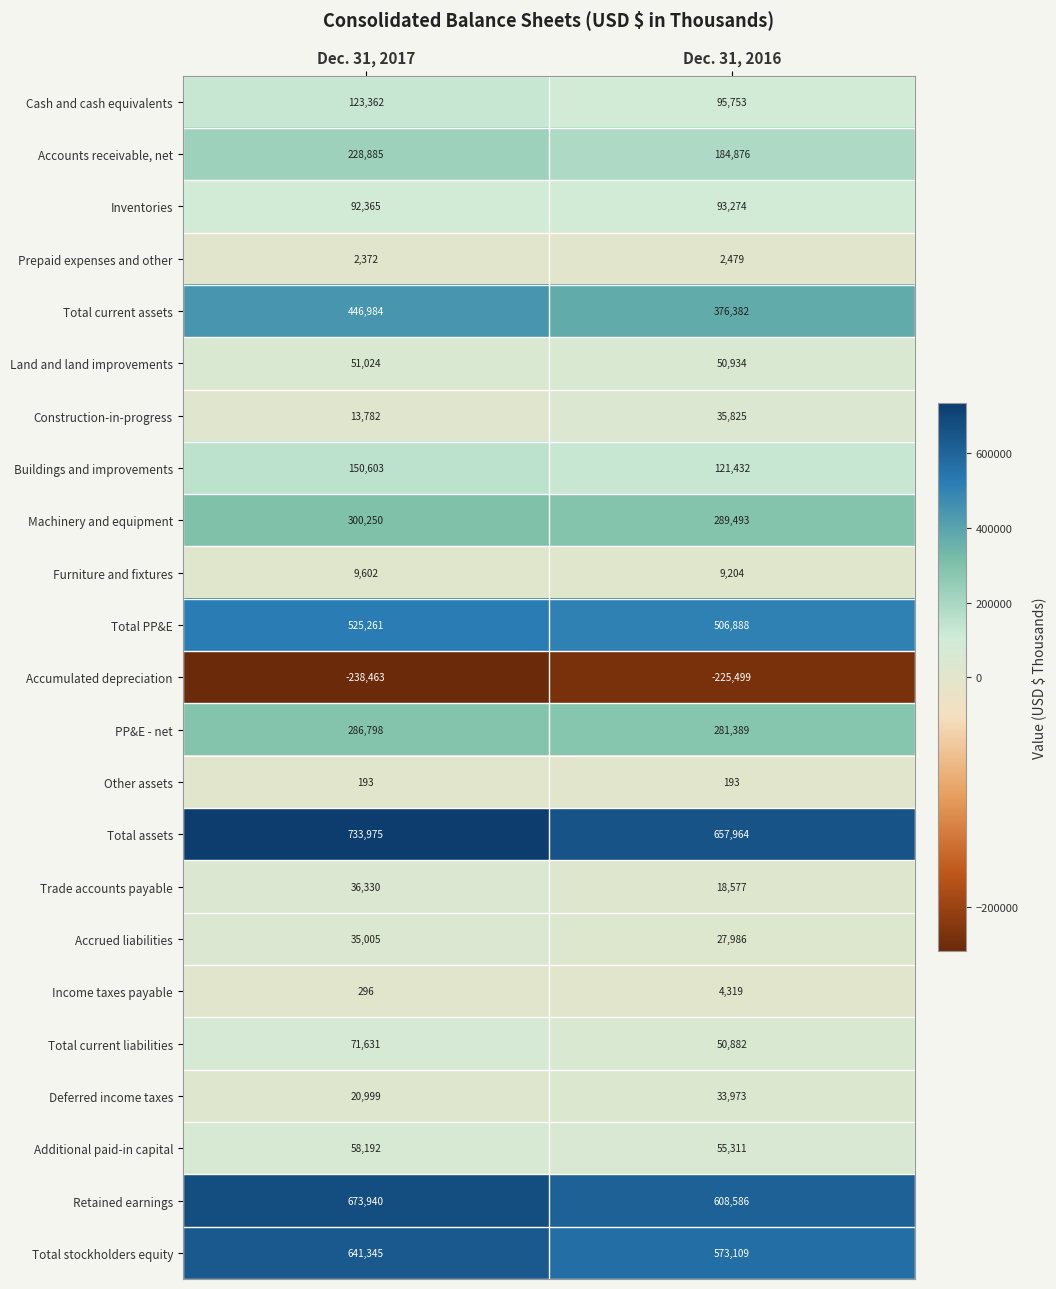

What is the sum of all Other assets values?

386